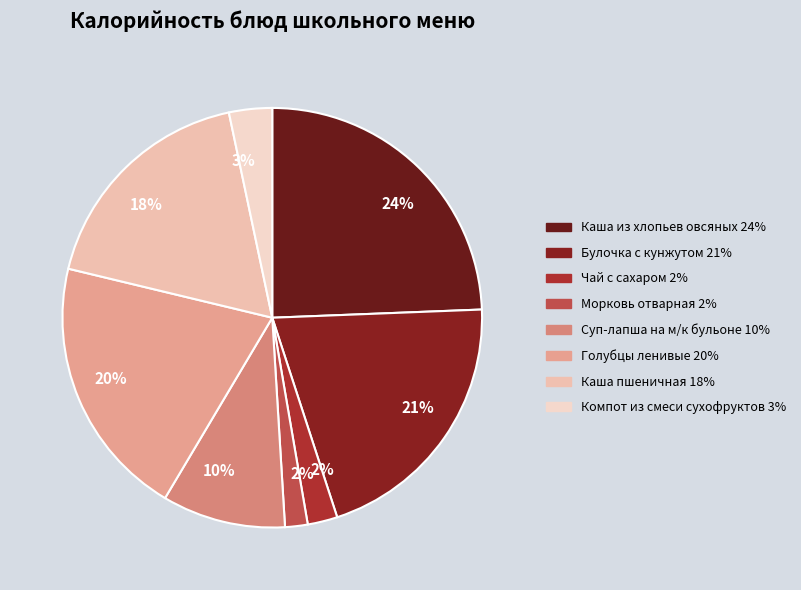

How many segments does this pie chart have?

8